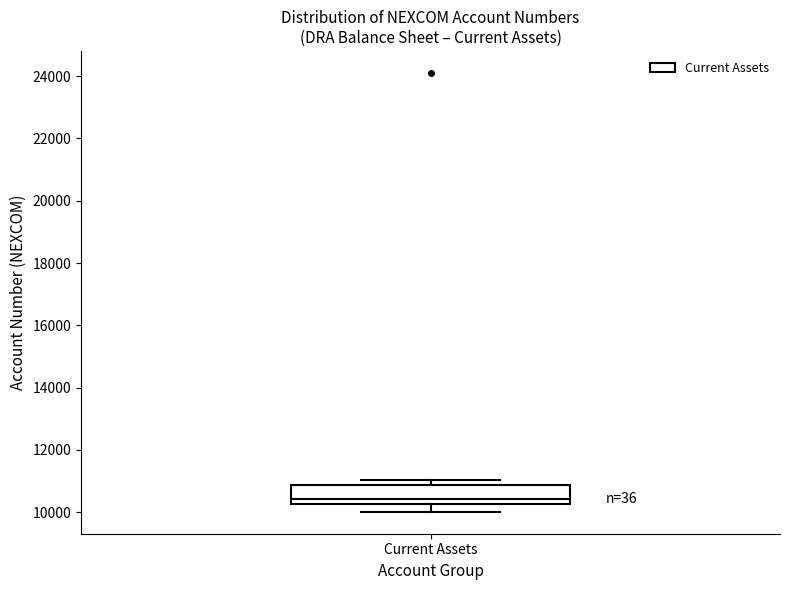

Transcribe this box plot: give where the median line is, the range the box spans, and where the two whiskers end, as read against the y-axis. The values are not printed on the chart, so give them approximately, as read against the axis.

median 10400, box 10200 to 10800, whiskers 10000 to 11000